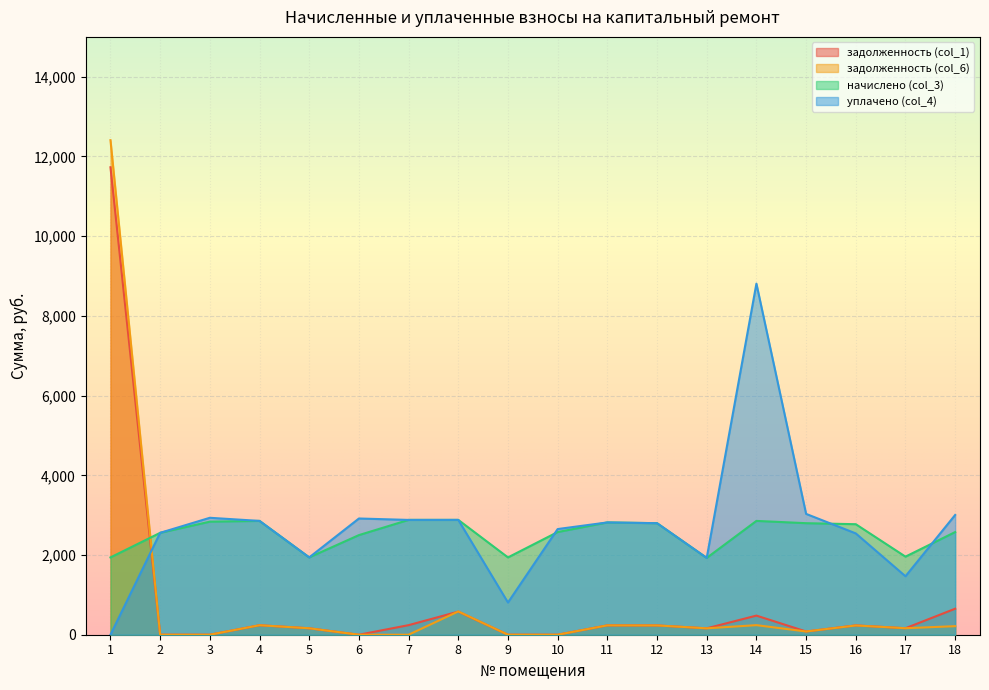

What is the average value of the уплачено (col_4) series?

2712.3